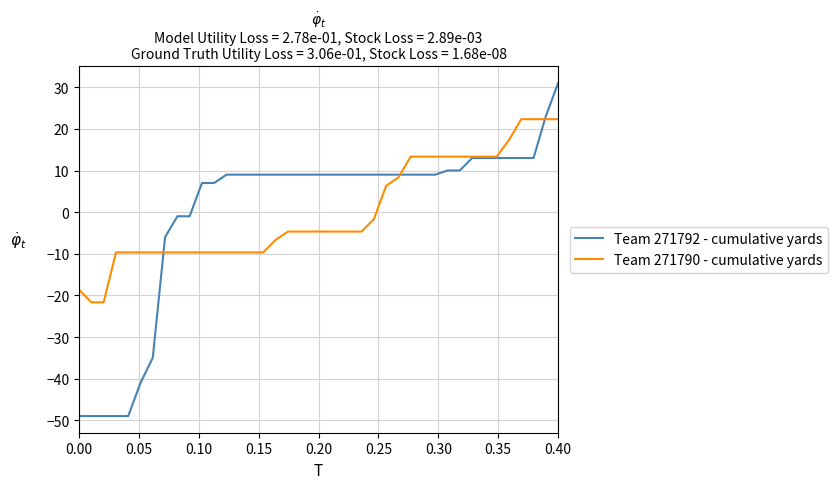

Reading right to left, extract all data points from this chart.

Team 271792 - cumulative yards: 31.0	23.0	13.0	13.0	13.0	13.0	13.0	13.0	10.0	10.0	9.0	9.0	9.0	9.0	9.0	9.0	9.0	9.0	9.0	9.0	9.0	9.0	9.0	9.0	9.0	9.0	9.0	9.0	7.0	7.0	-1.0	-1.0	-6.0	-35.0	-41.0	-49.0	-49.0	-49.0	-49.0	-49.0
Team 271790 - cumulative yards: 22.4	22.4	22.4	22.4	17.4	13.4	13.4	13.4	13.4	13.4	13.4	13.4	13.4	8.4	6.4	-1.6	-4.6	-4.6	-4.6	-4.6	-4.6	-4.6	-4.6	-6.6	-9.6	-9.6	-9.6	-9.6	-9.6	-9.6	-9.6	-9.6	-9.6	-9.6	-9.6	-9.6	-9.6	-21.6	-21.6	-18.6